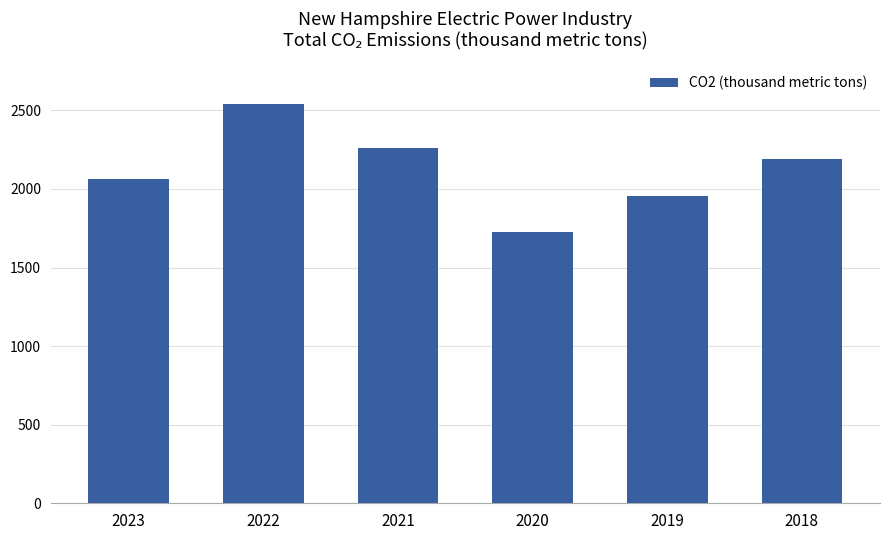

What is the ratio of the value at 2018 to the value at 2020?

1.3